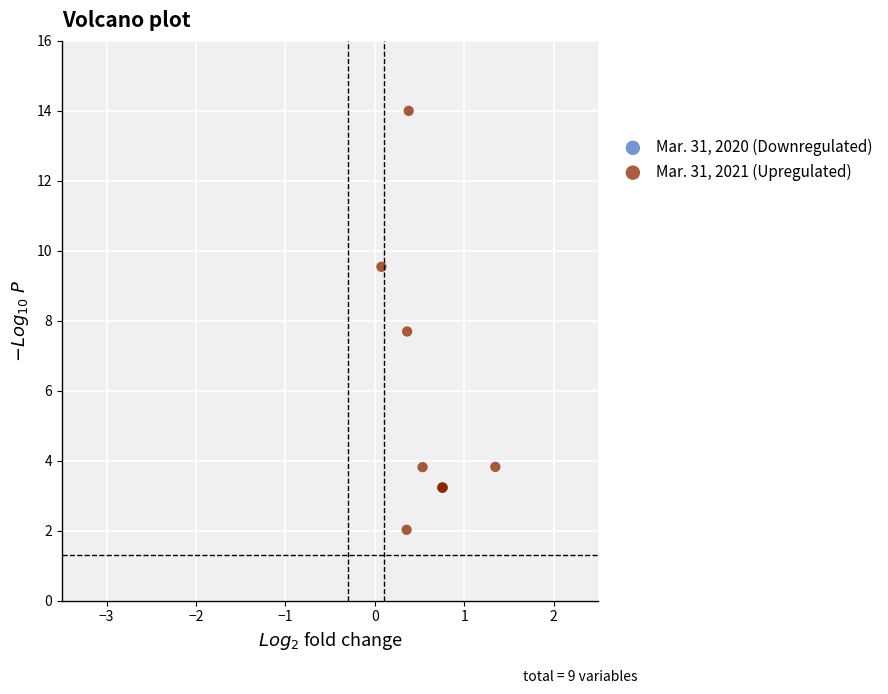

What Y value in the scatter plot is closest to 8?

7.7